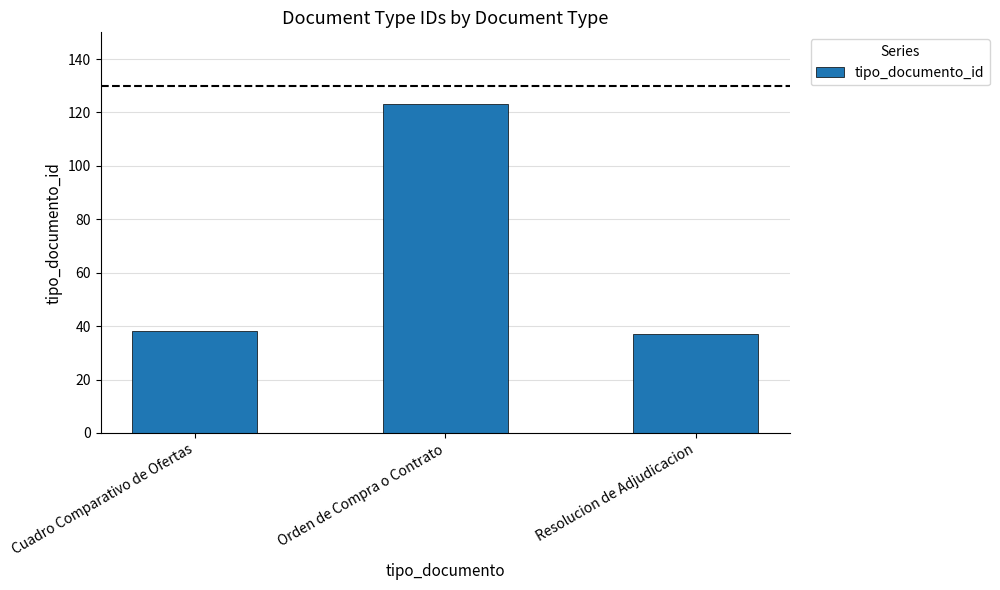

Reading left to right, list all the values displayed in this chart.

38	123	37